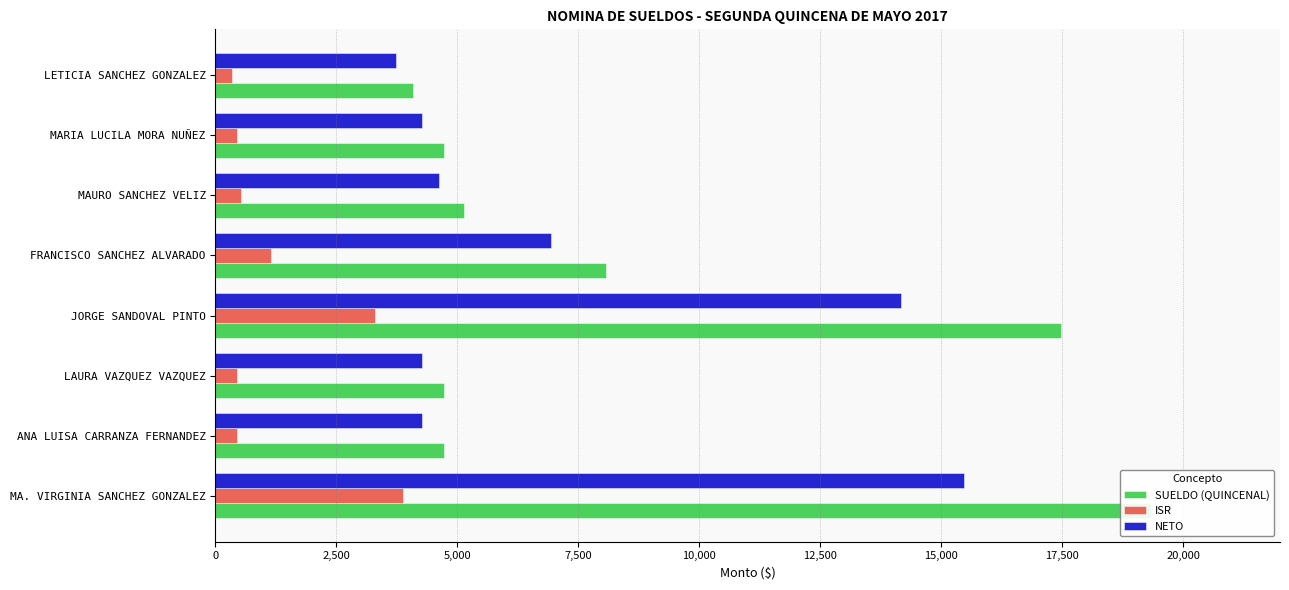

Reading right to left, list all the values displayed in this chart.

SUELDO (QUINCENAL): 4084.0	4714.8	5142.7	8079.7	17469.7	4714.8	4714.8	19341.3
ISR: 343.3	448.1	524.5	1142.5	3305.8	448.1	448.1	3867.3
NETO: 3740.7	4266.7	4618.2	6934.2	14159.9	4266.7	4266.7	15474.0